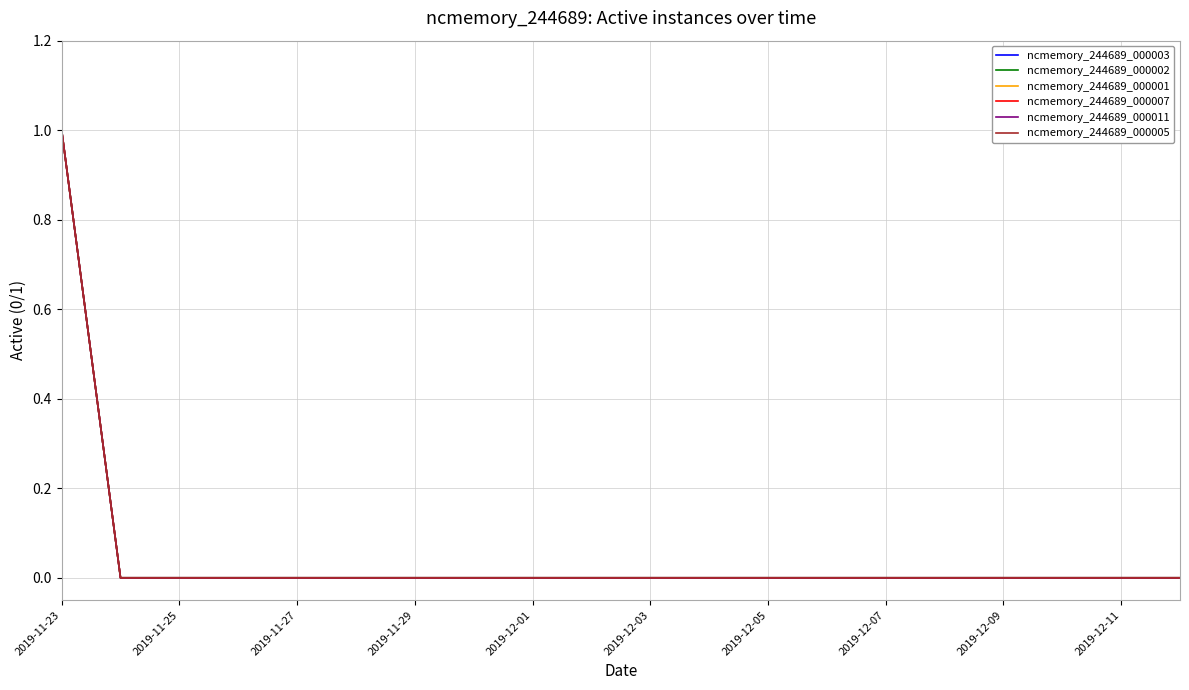

What is the label of the 4th point from the left?

2019-11-29